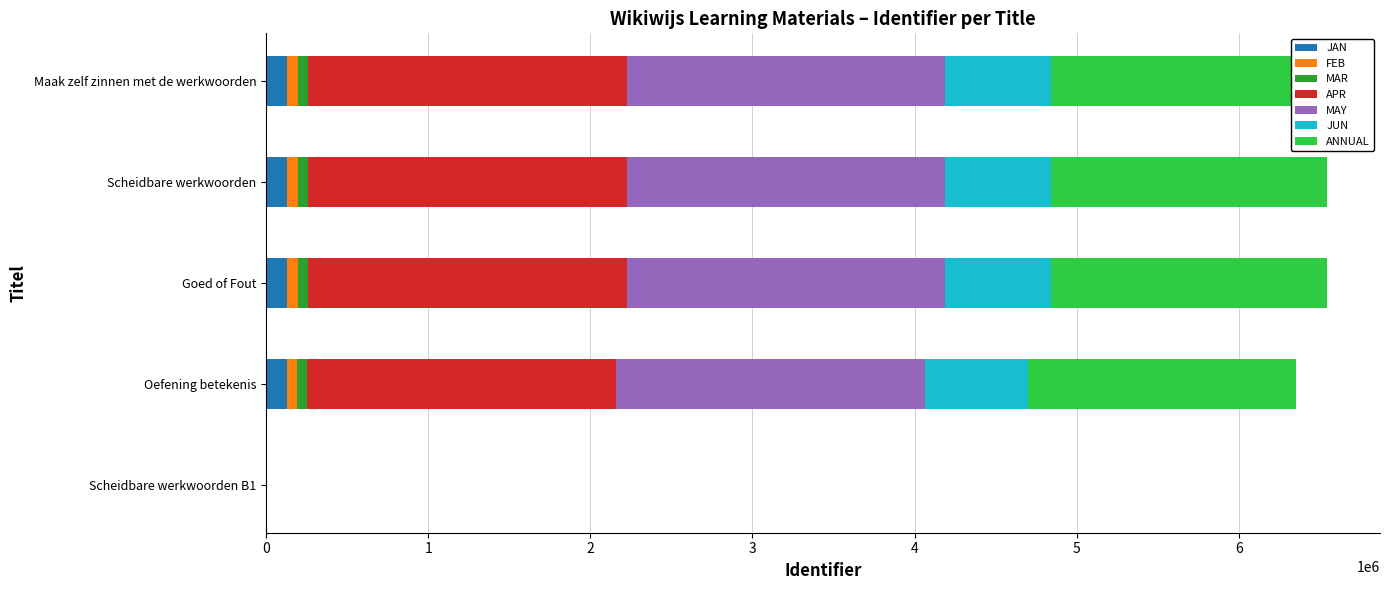

What is the difference between the maximum and minimum values?

130854.4